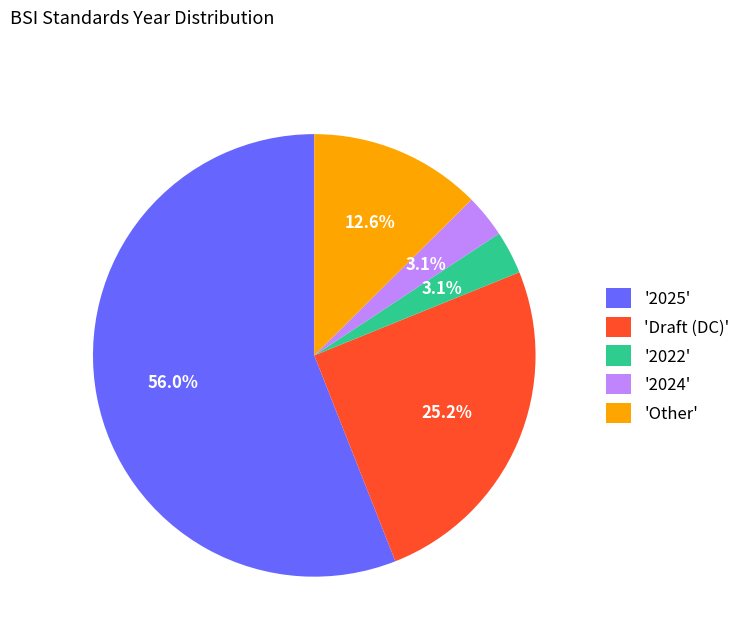

How many slices are in this pie chart?

5